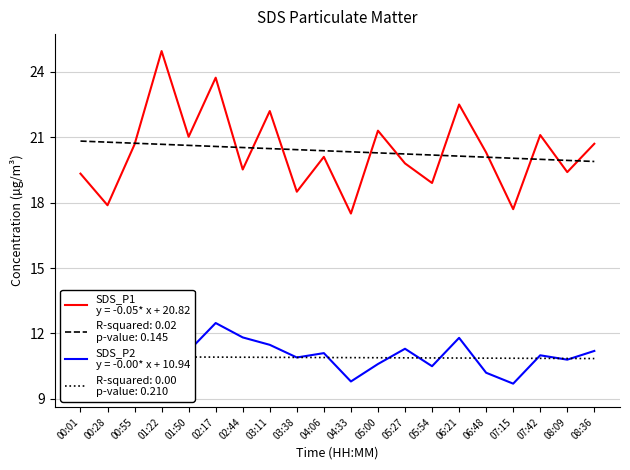

At which label does SDS_P1 first exceed 20?

00:55